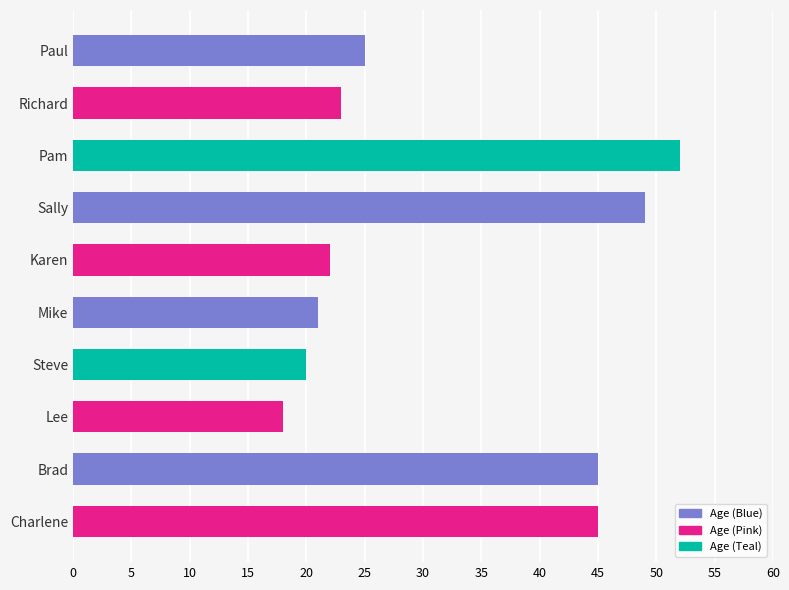

Reading bottom to top, extract all data points from this chart.

Charlene=45	Brad=45	Lee=18	Steve=20	Mike=21	Karen=22	Sally=49	Pam=52	Richard=23	Paul=25